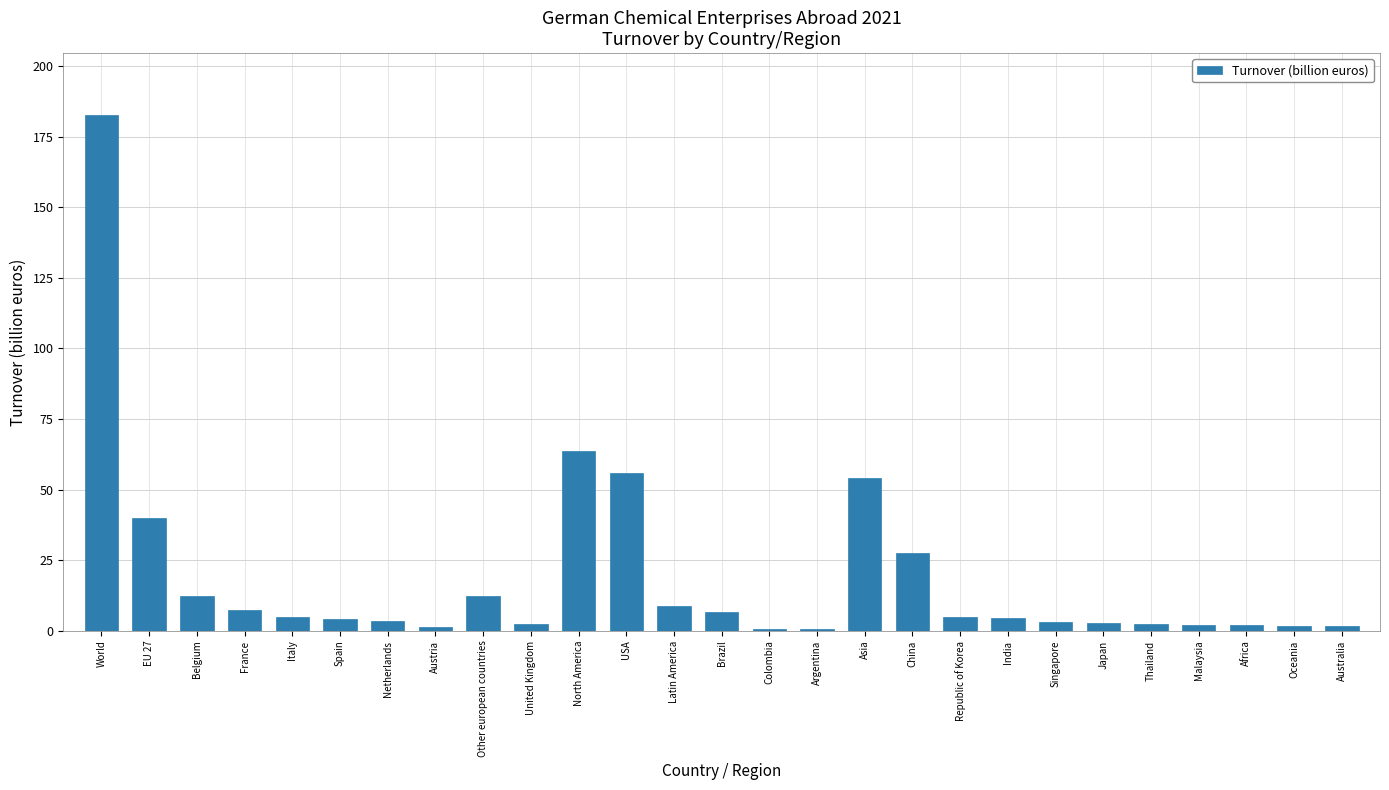

What is the change in value from Netherlands to China?

+24.0